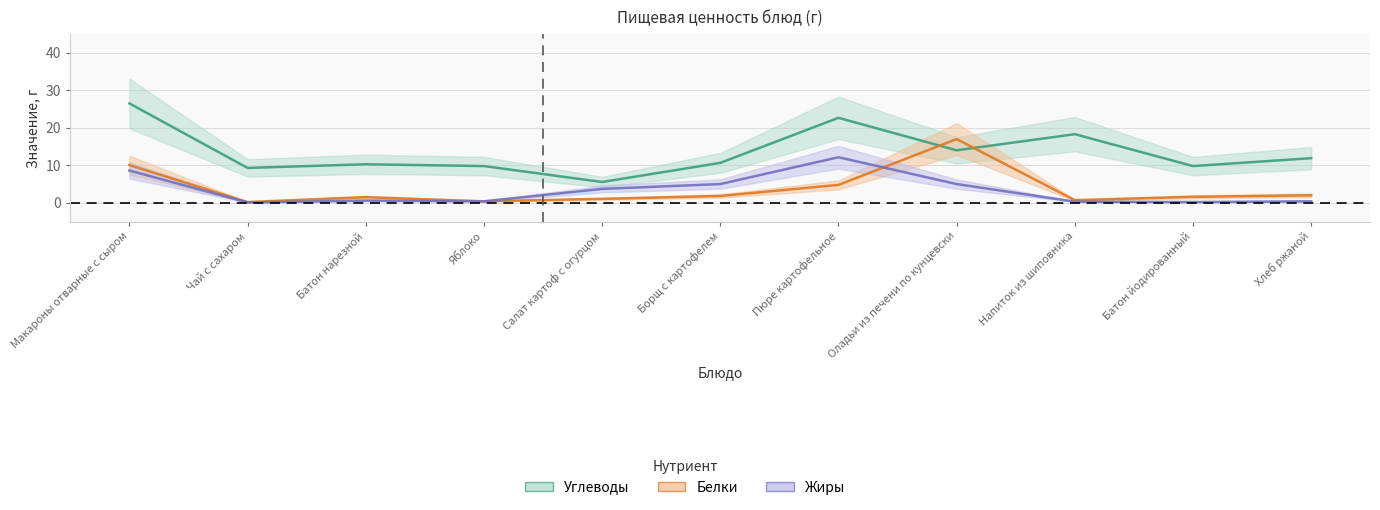

List the labels in order of Жиры value, largest first.

Пюре картофельное, Макароны отварные с сыром, Борщ с картофелем, Оладьи из печени по кунцевски, Салат картоф с огурцом, Батон нарезной, Яблоко, Хлеб ржаной, Напиток из шиповника, Батон йодированный, Чай с сахаром